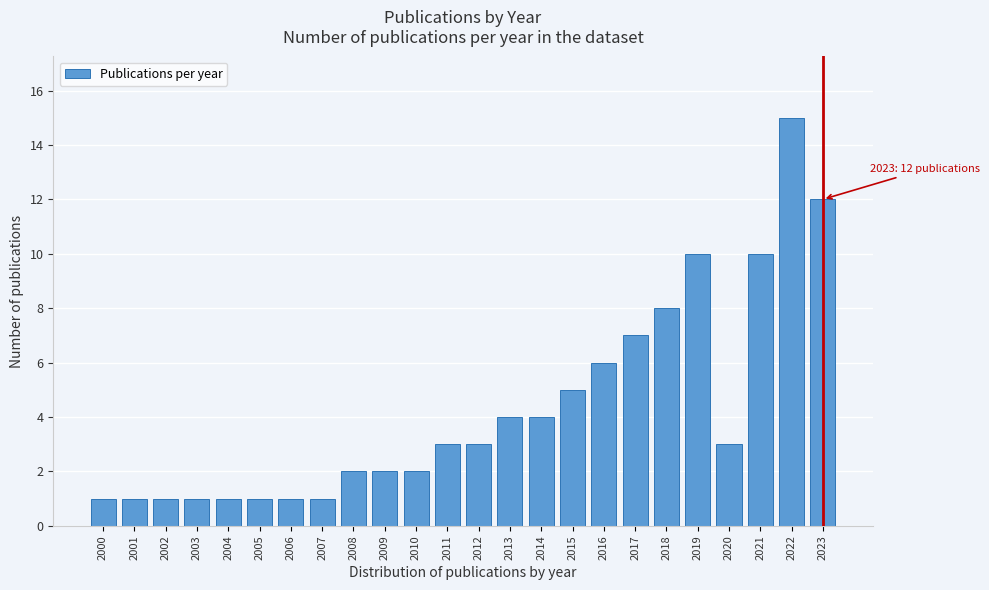

Reading right to left, list all the values displayed in this chart.

12	15	10	3	10	8	7	6	5	4	4	3	3	2	2	2	1	1	1	1	1	1	1	1